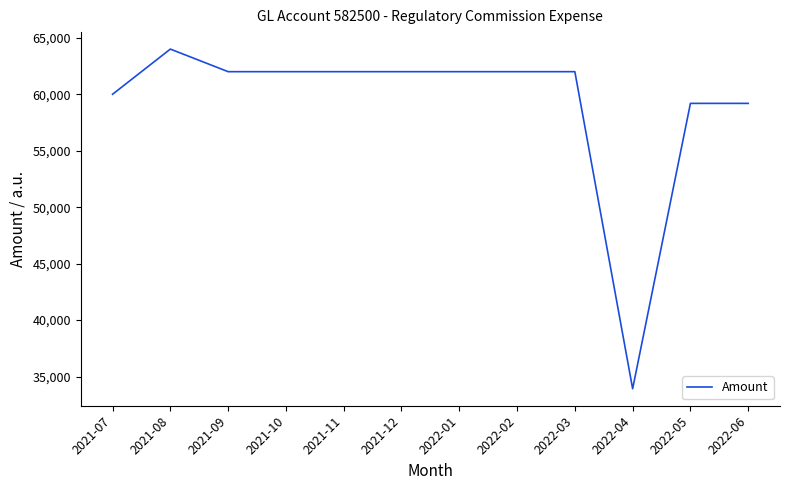

At which label does the data first exceed 62000?

2021-08